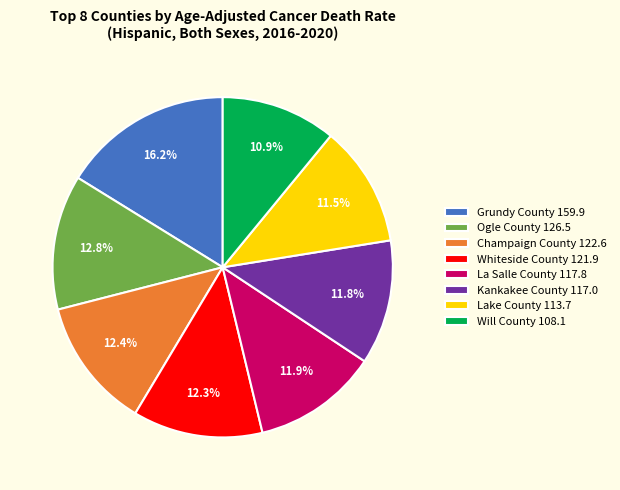

Between La Salle County and Will County, which is larger?

La Salle County